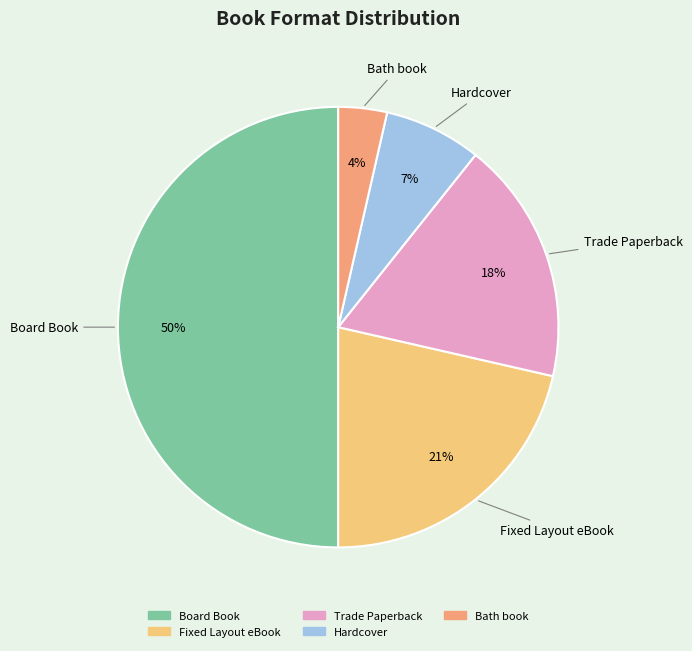

Which slice is the largest?

Board Book